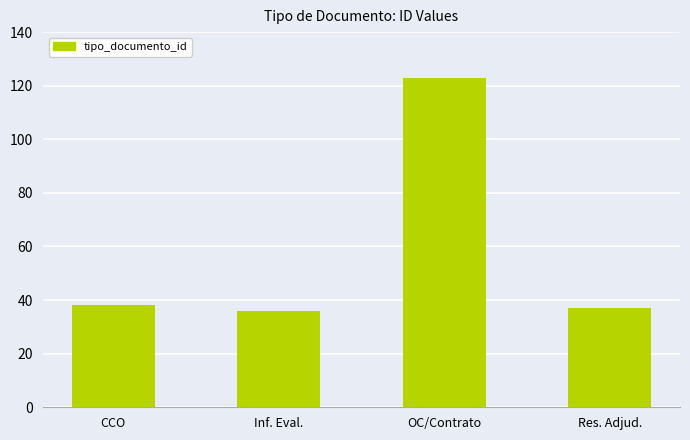

What is the ratio of the value at Inf. Eval. to the value at Res. Adjud.?

1.0